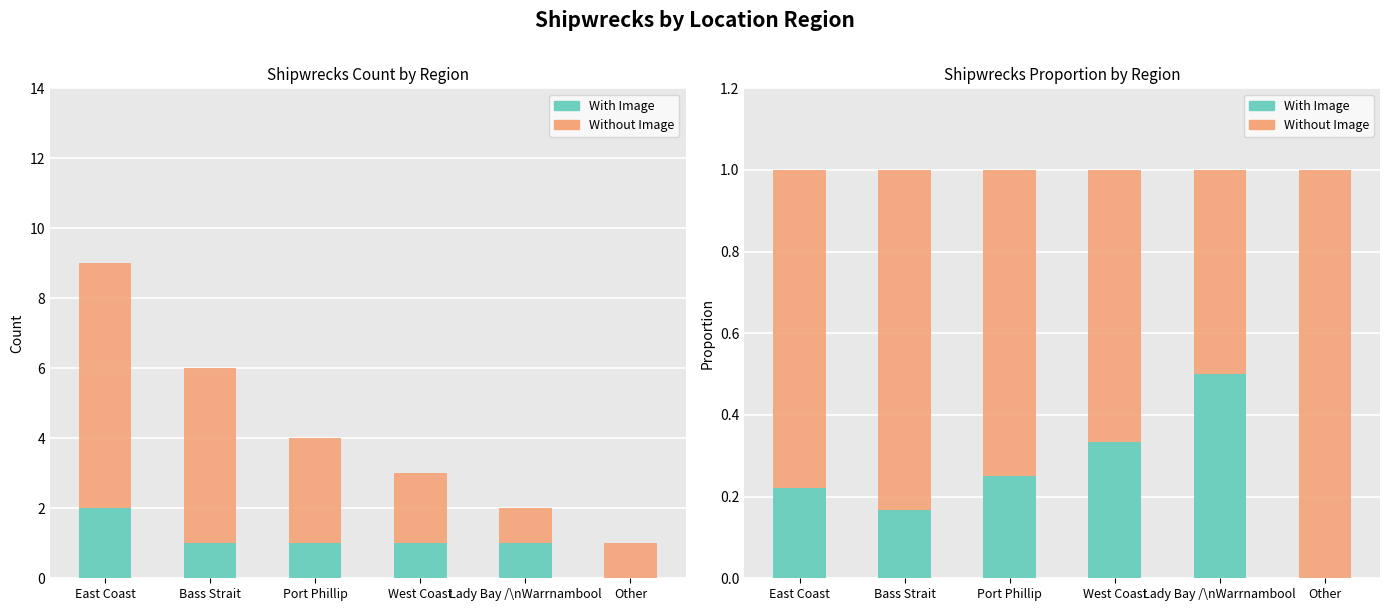

Reading left to right, what are all the values shown in this chart?

NAPESCO: East Coast=2.0	Bass Strait=1.0	Port Phillip=1.0	West Coast=1.0	Lady Bay /\nWarrnambool=1.0	Other=0.0
IPG: East Coast=7.0	Bass Strait=5.0	Port Phillip=3.0	West Coast=2.0	Lady Bay /\nWarrnambool=1.0	Other=1.0
With Image: East Coast=0.2	Bass Strait=0.2	Port Phillip=0.2	West Coast=0.3	Lady Bay /\nWarrnambool=0.5	Other=0.0
Without Image: East Coast=0.8	Bass Strait=0.8	Port Phillip=0.8	West Coast=0.7	Lady Bay /\nWarrnambool=0.5	Other=1.0